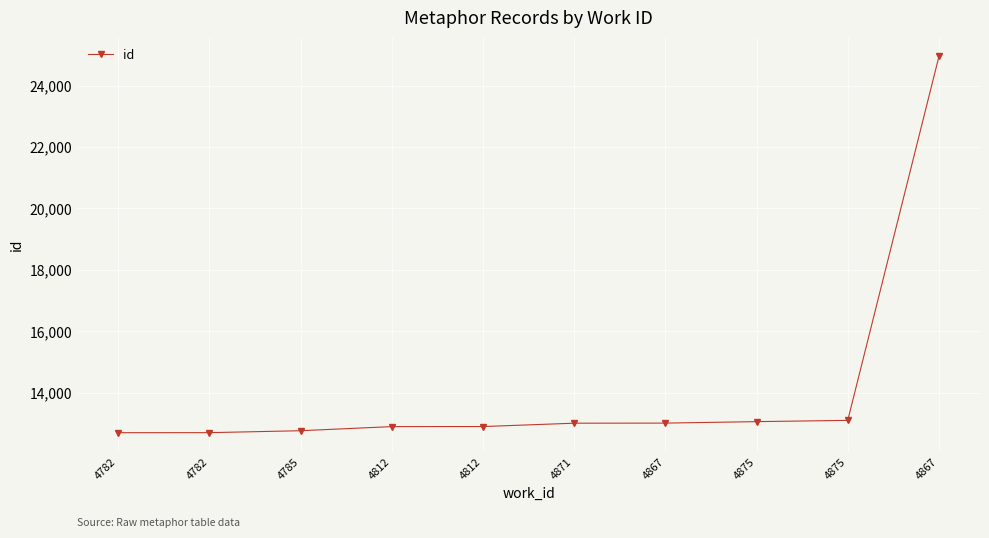

Which category has the highest value across all series?

4867